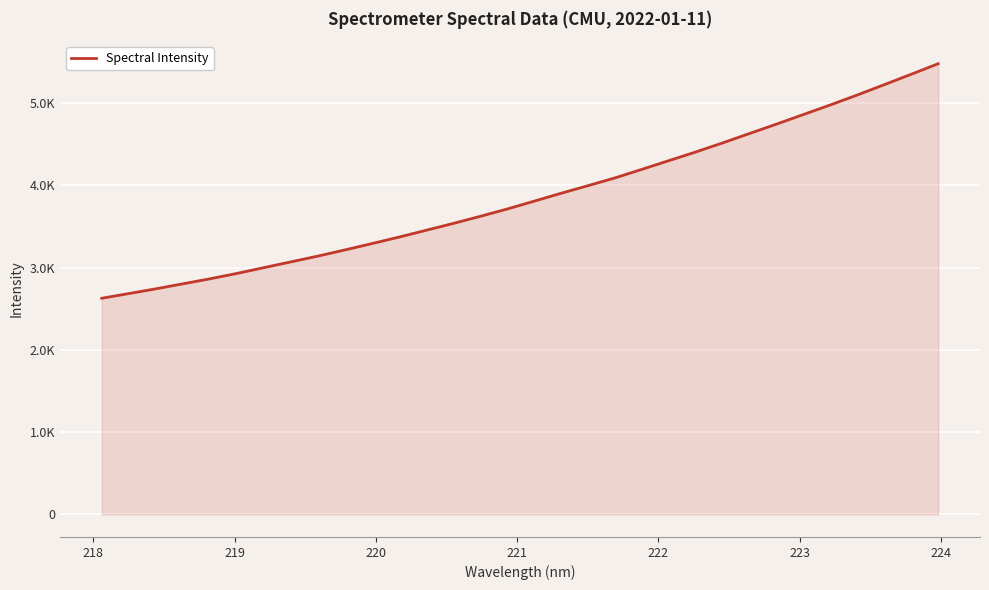

Reading left to right, list all the values displayed in this chart.

2627.0	2684.1	2741.6	2802.4	2863.0	2928.7	2999.0	3069.1	3139.3	3213.9	3291.2	3369.5	3452.3	3534.9	3621.1	3710.2	3805.6	3901.6	3994.5	4088.4	4192.8	4298.5	4404.1	4514.7	4629.3	4743.2	4860.1	4976.7	5097.4	5222.8	5349.5	5477.4